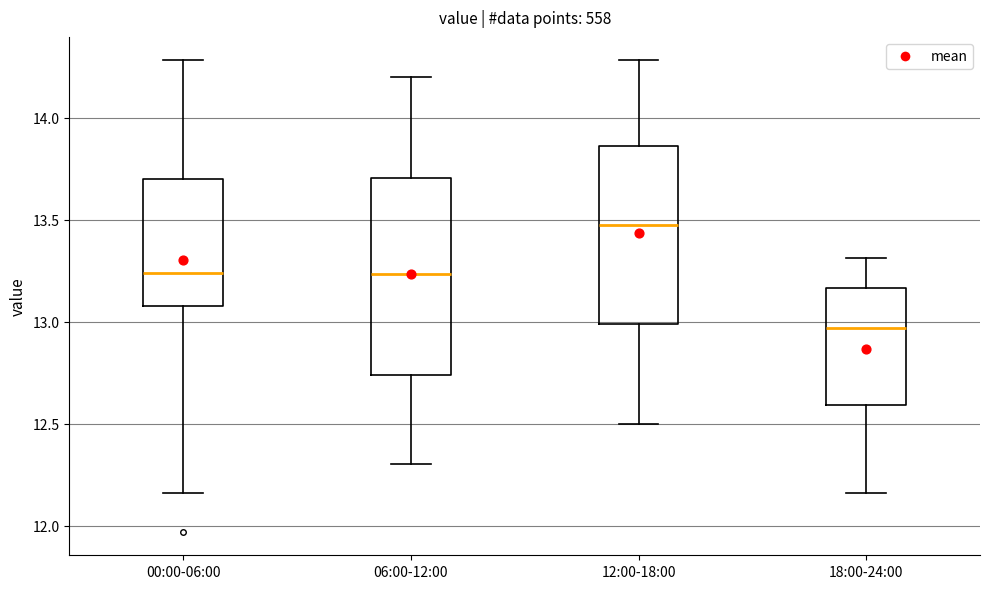

Which box has the highest median line?

12:00-18:00